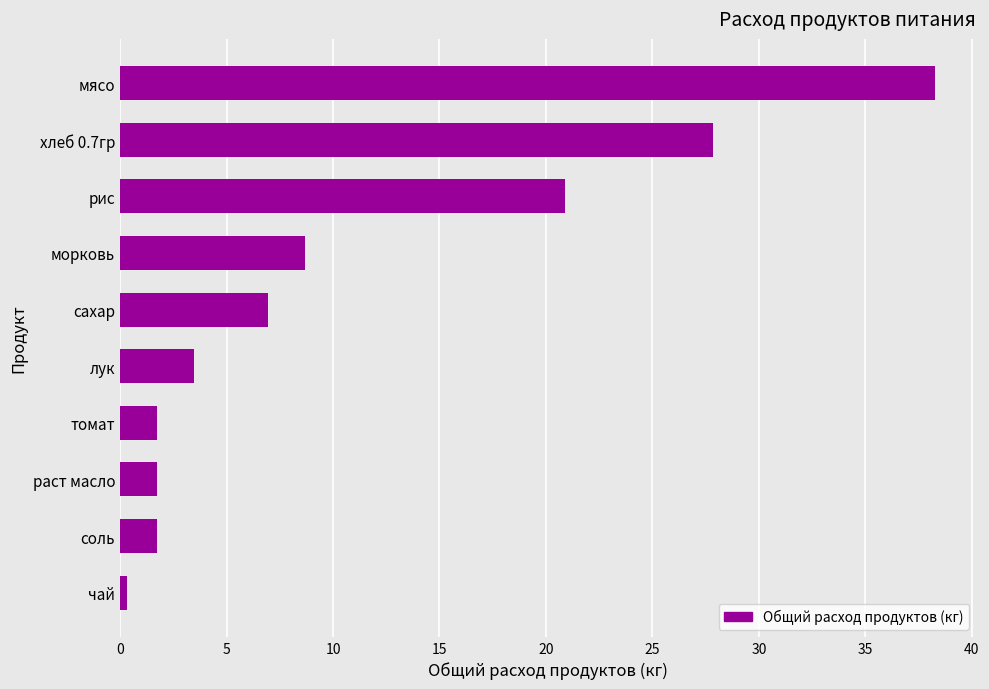

Approximately how many times larger is the value at морковь compared to хлеб 0.7гр?

0.3